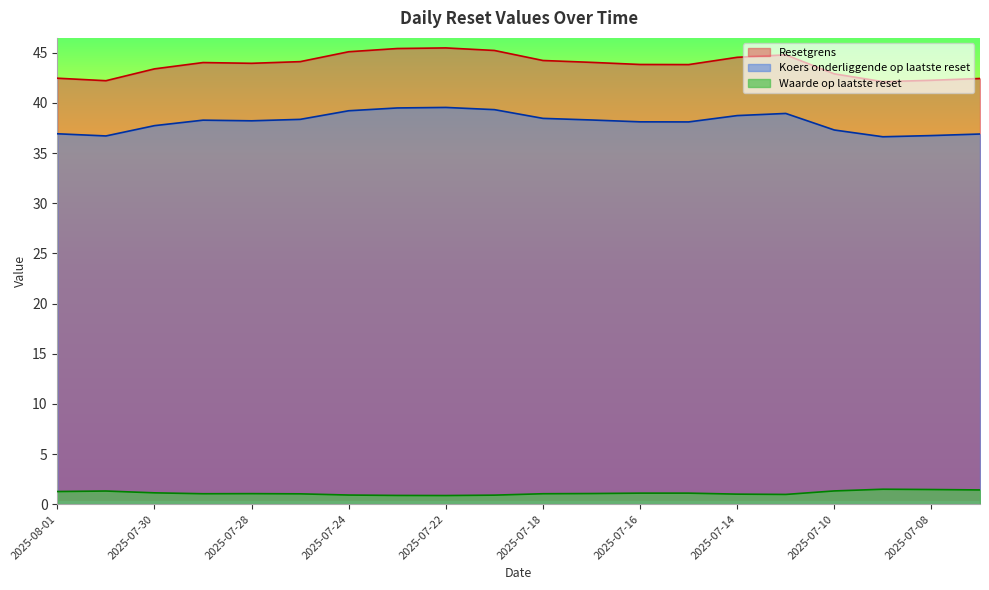

How many data points in Koers onderliggende op laatste reset are less than 38?

7